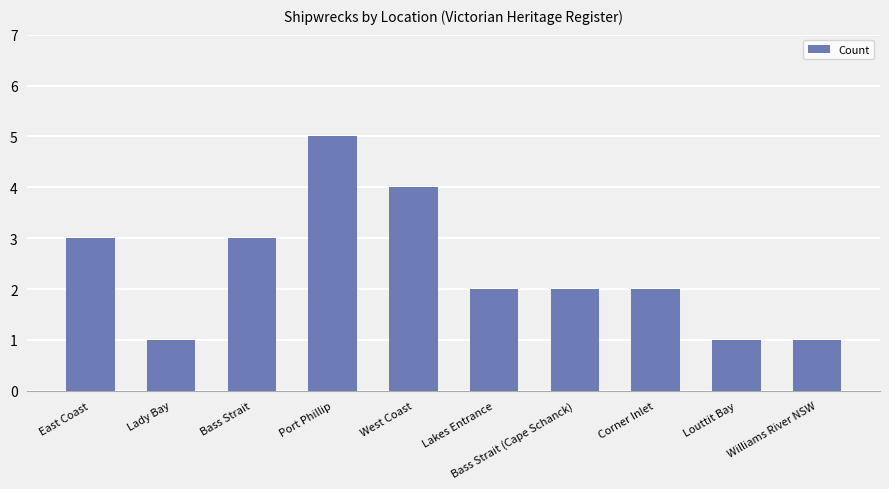

Which category has the highest value across all series?

Port Phillip